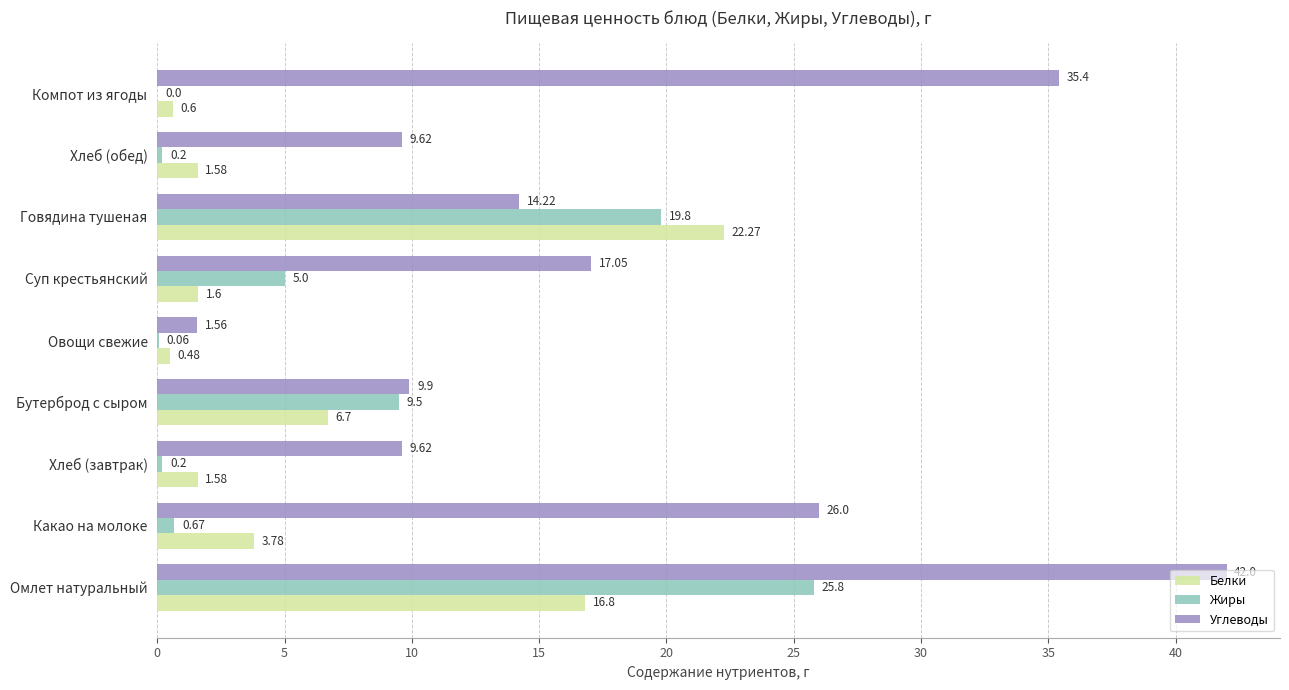

Which series has the largest total across all categories?

Углеводы